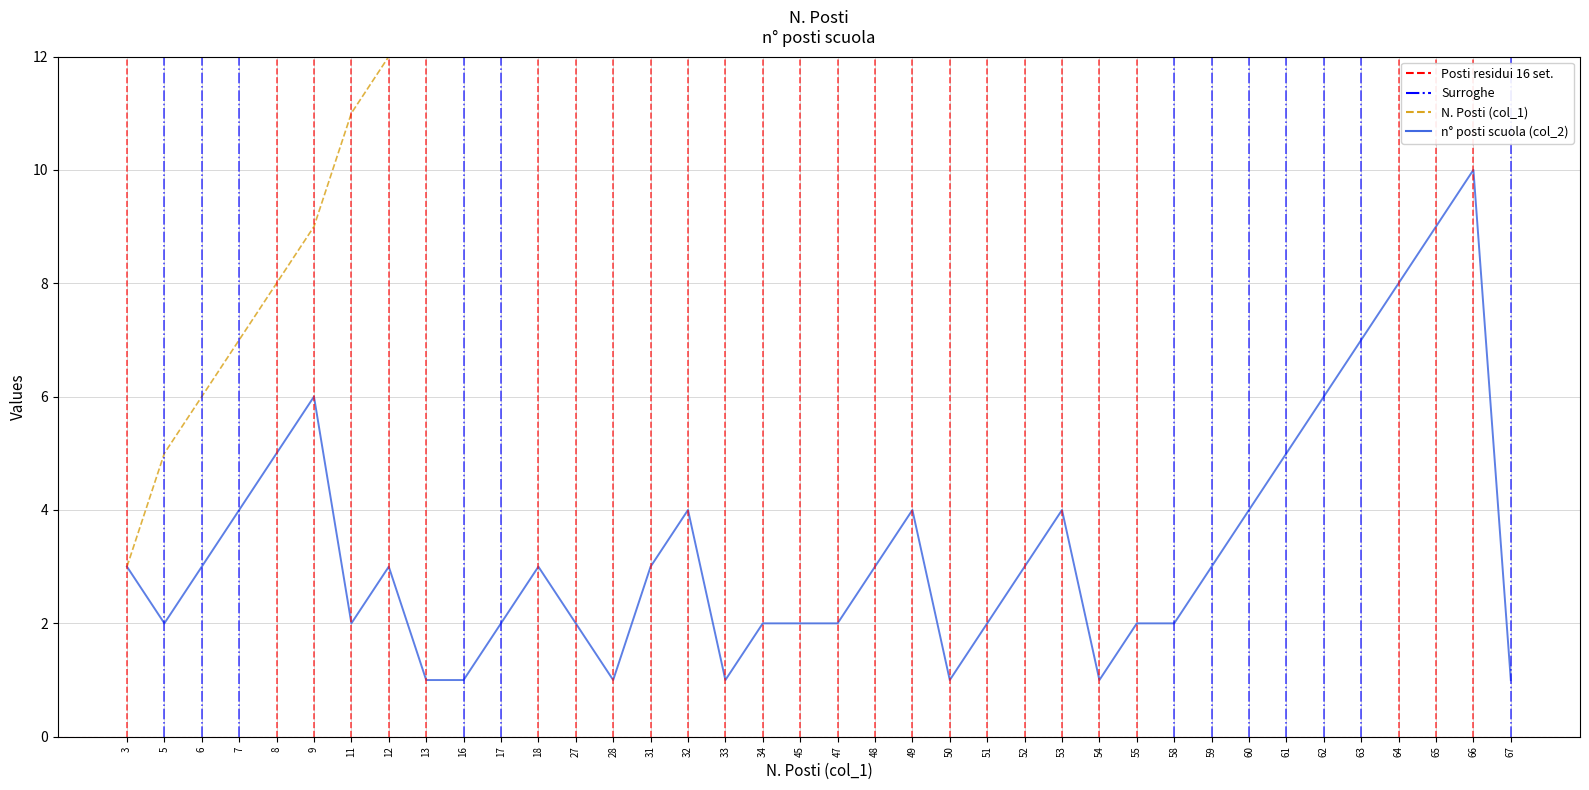

Does the chart display data point markers on the line(s)?

No